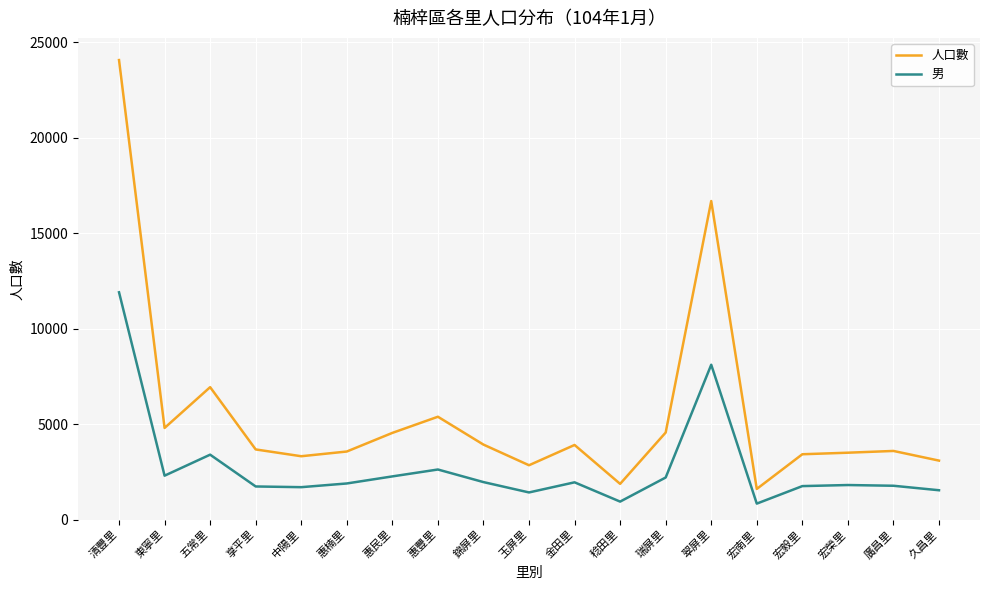

What is the spread (max minus min) of values at 廣昌里?

1823